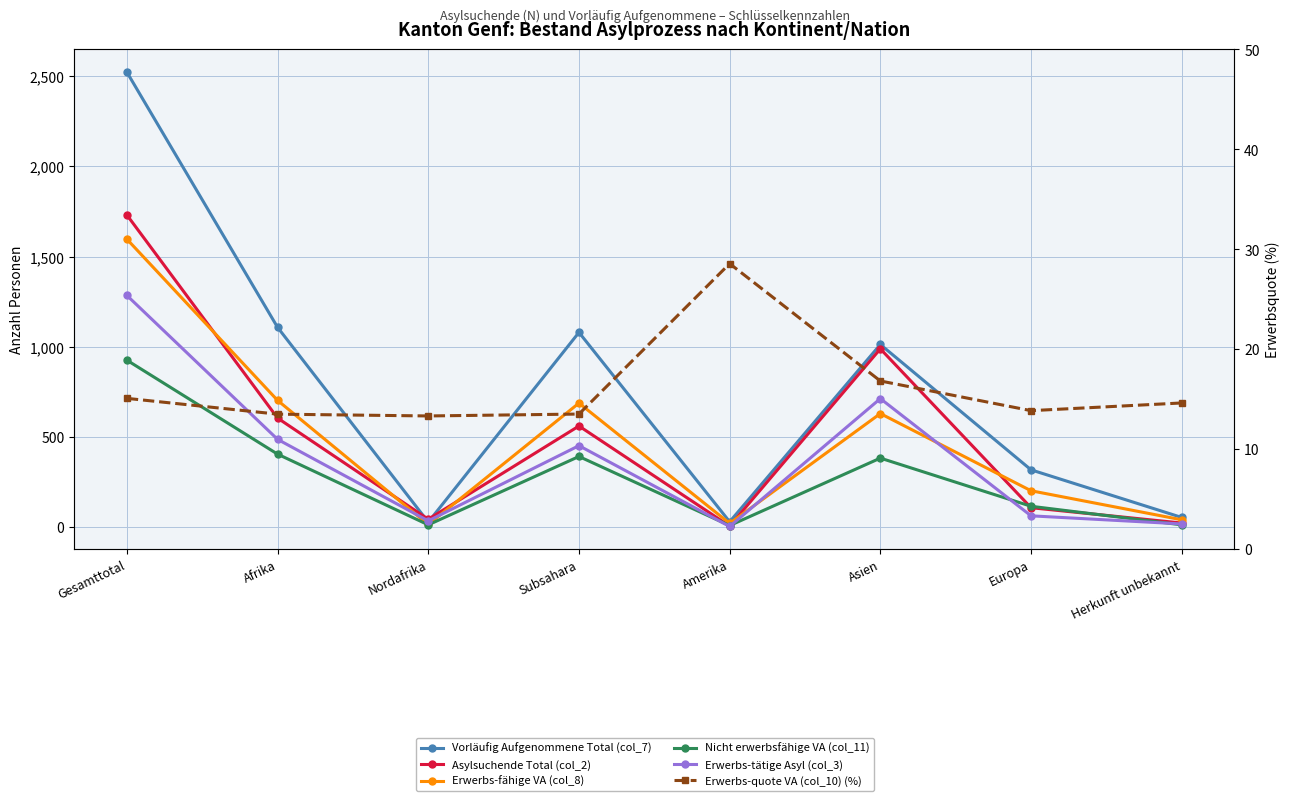

What is the label of the 6th point from the right?

Nordafrika